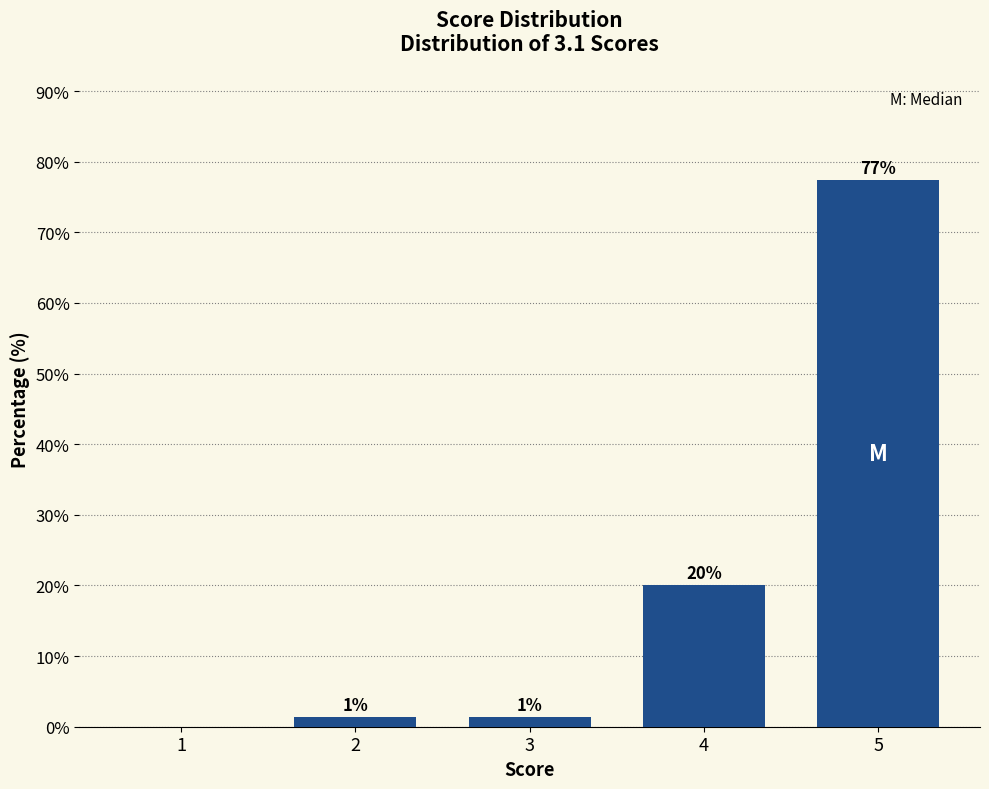

The chart shows a value of -34.2 at 1. True or false?

False